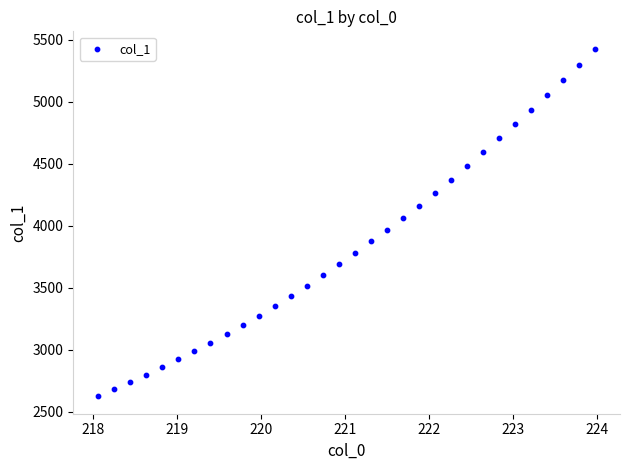

What is the range of Y values (max minus min)?

2803.4